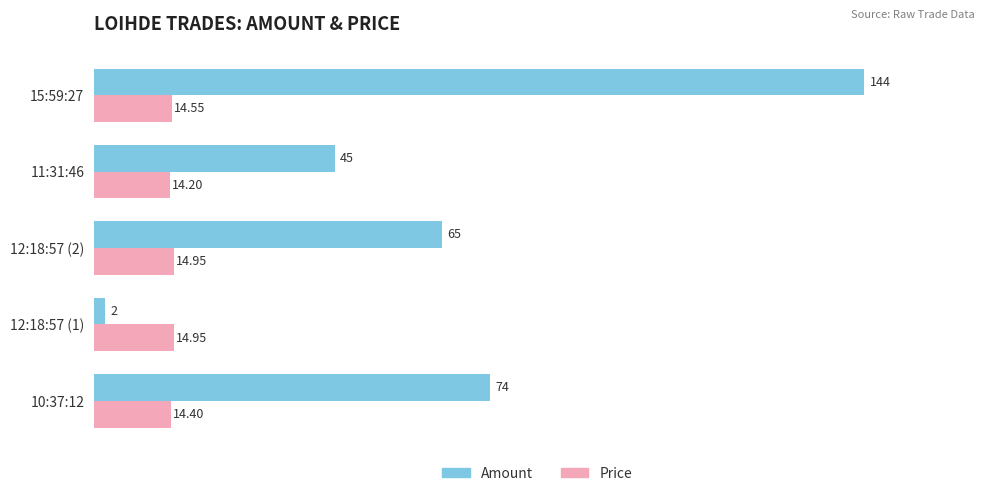

Which series has the widest spread of values?

Amount